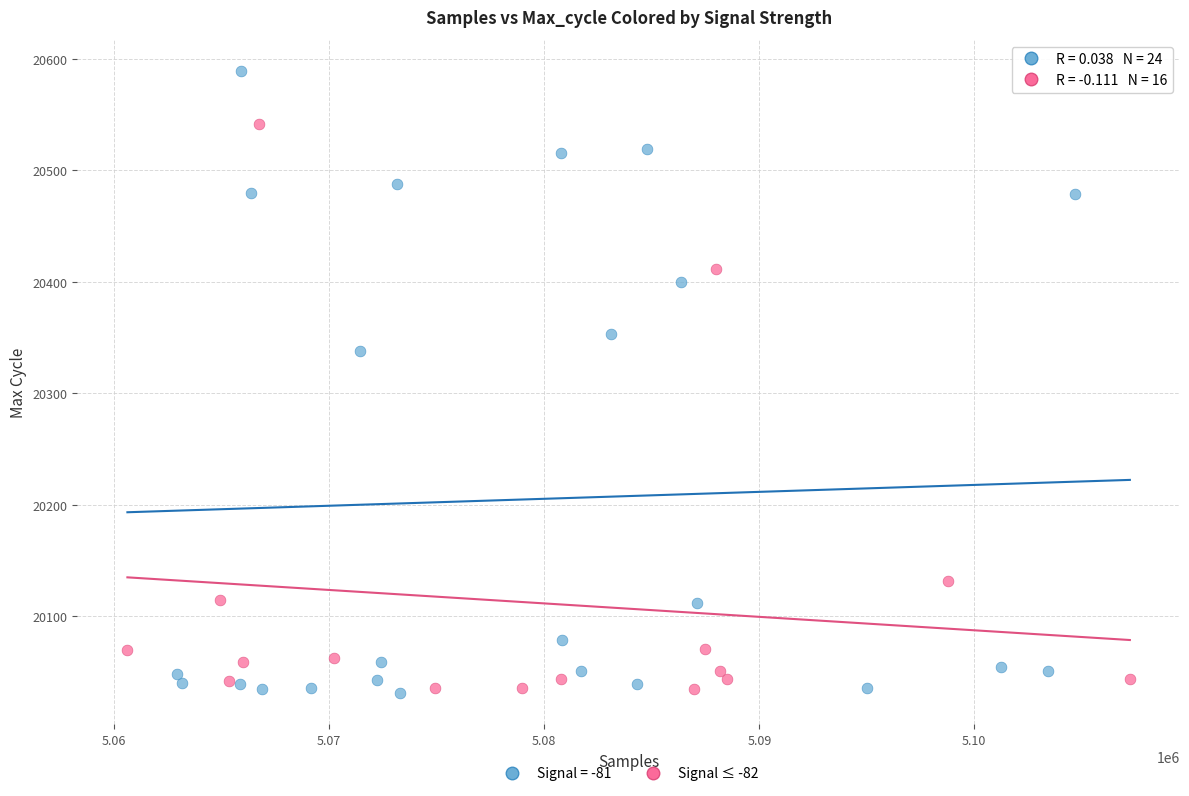

Which series has the widest spread of Y values?

Signal = -81